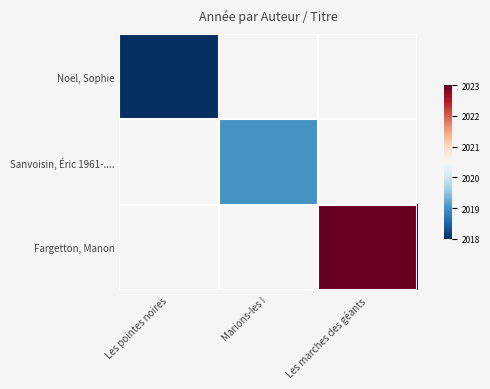

Is the value of Fargetton, Manon at Les marches des géants greater than the value of Sanvoisin, Éric 1961-.... at Les pointes noires?

No